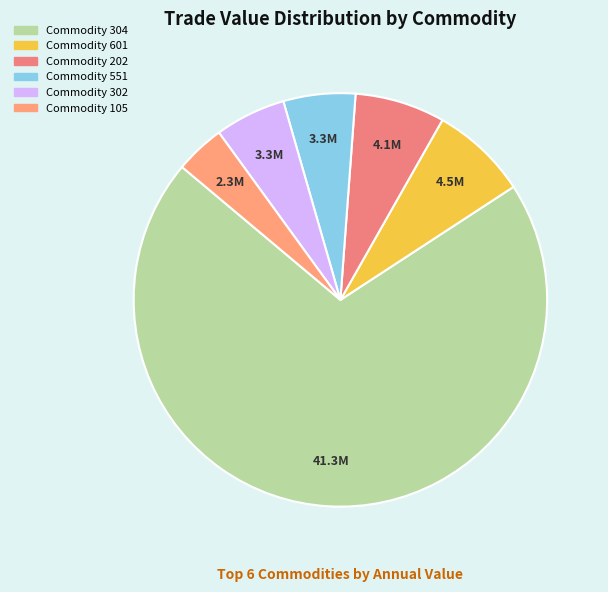

Which slice is the largest?

Commodity 304